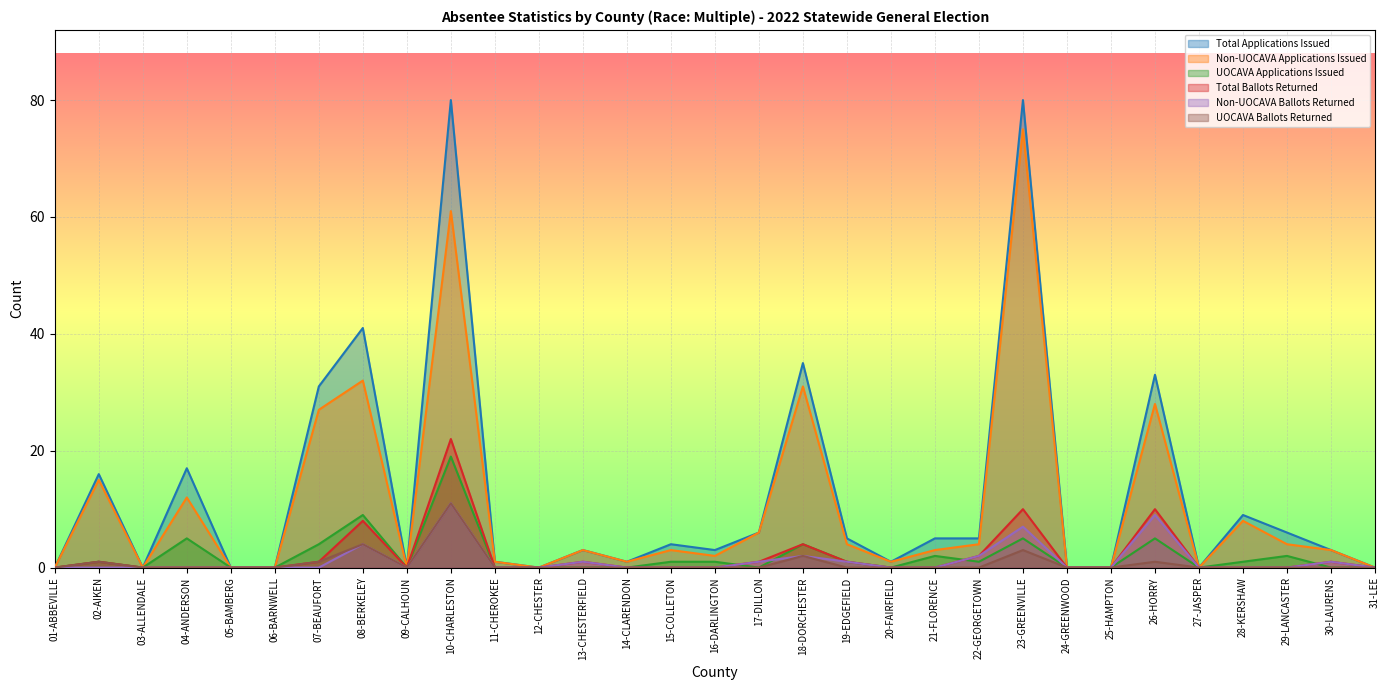

In Total Ballots Returned, how many points are higher than both neighbors (excluding endpoints)?

8